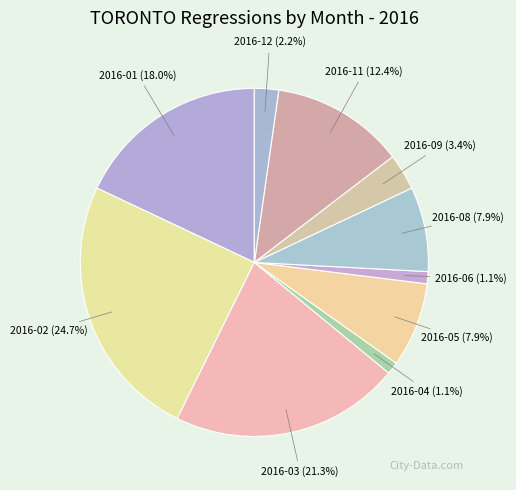

To the nearest percent, what portion does 2016-01 represent?

18%